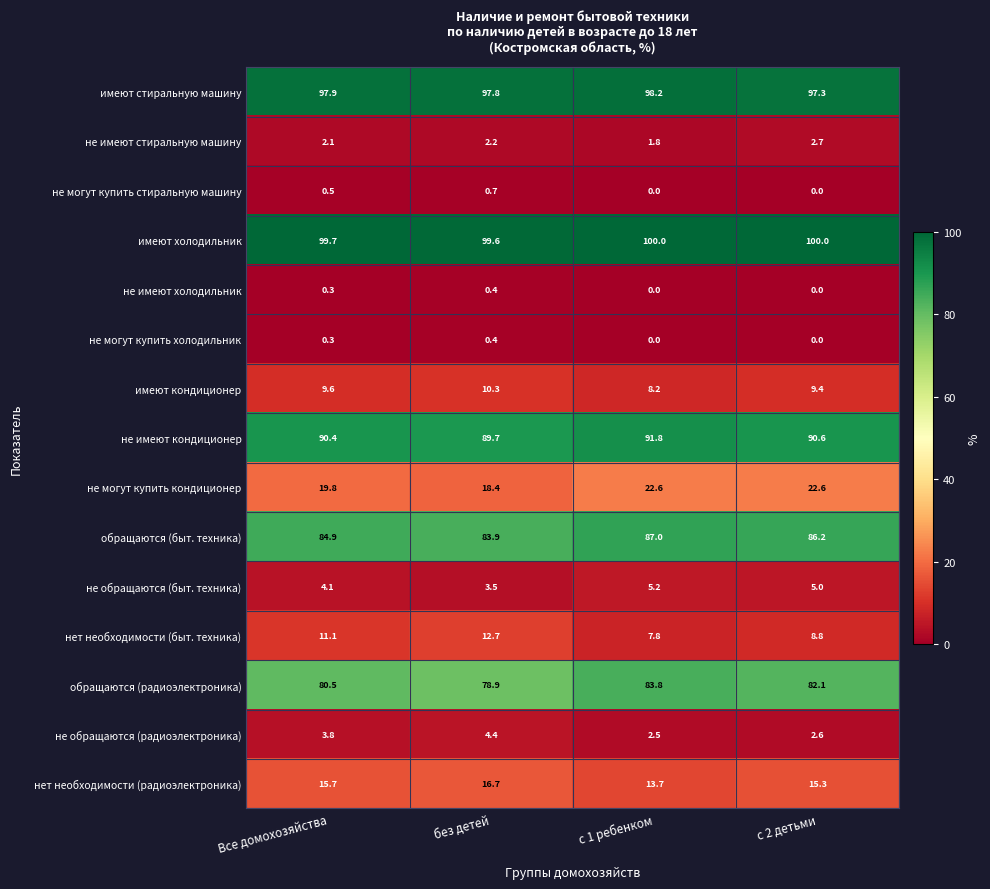

How many distinct data groups are displayed?

15